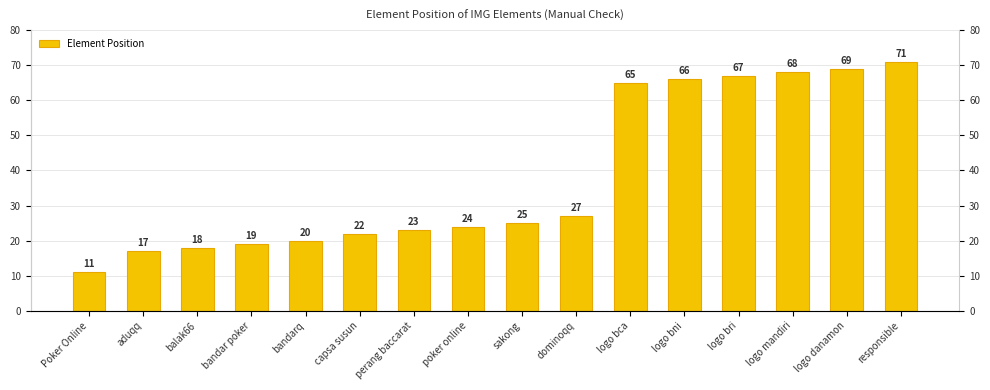

What is the label of the 9th bar from the left?

sakong